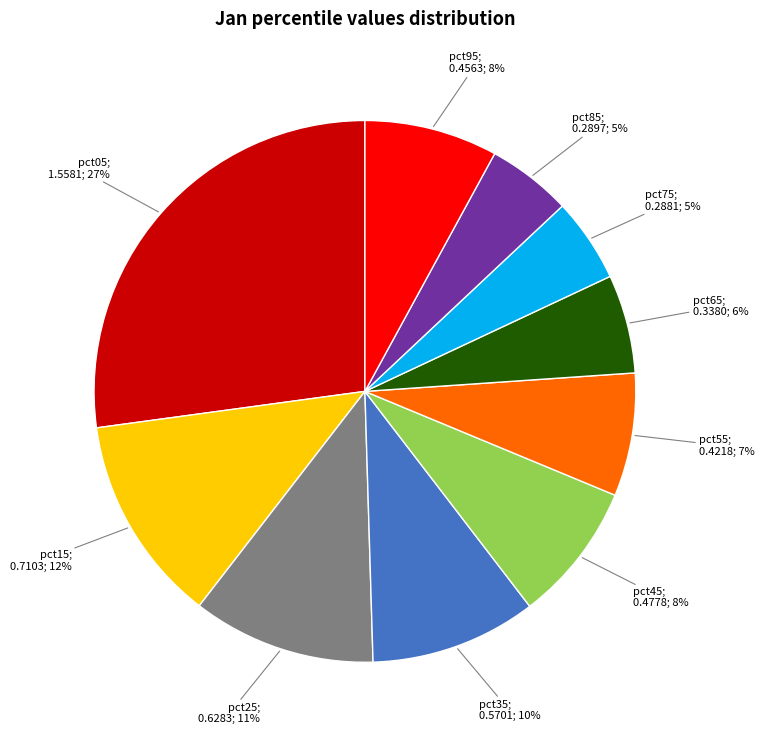

To the nearest percent, what is the average slice percentage?

10%